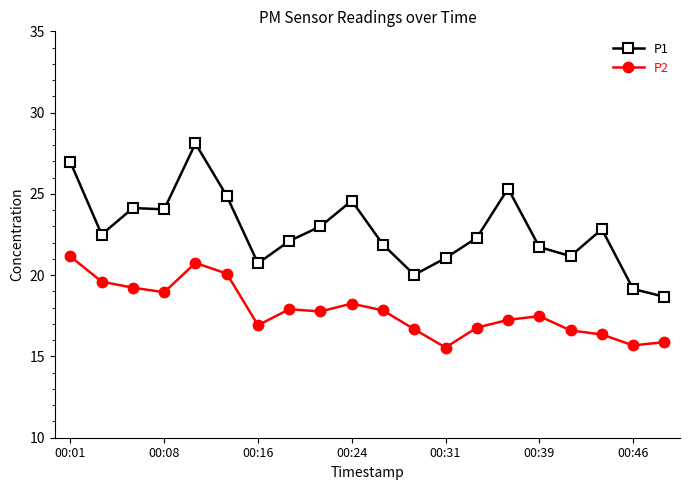

What is the value of the P1 point at the 20th from the left?

18.7